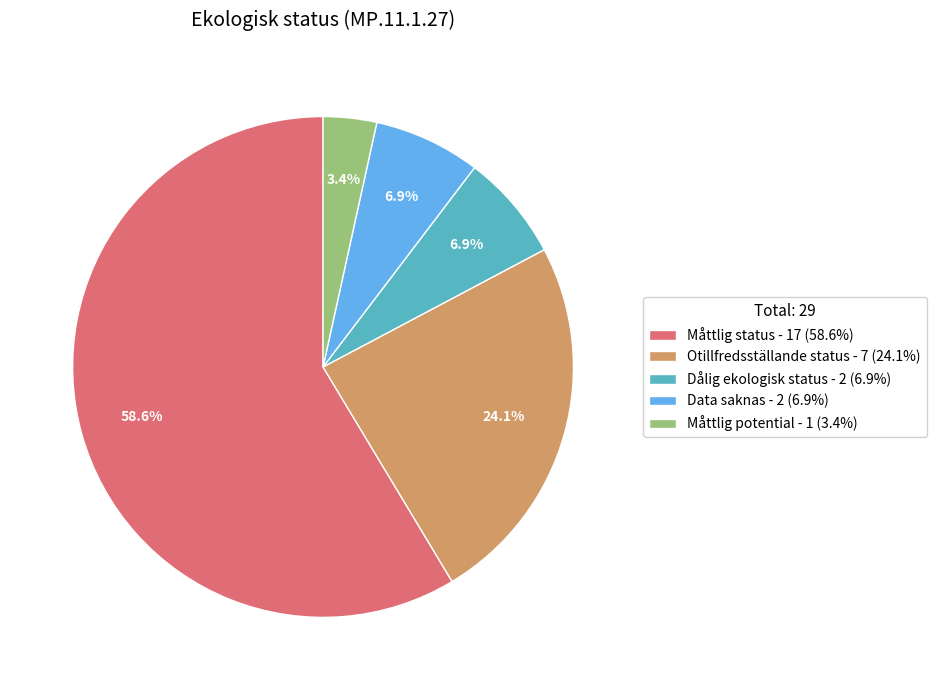

Combined, do Otillfredsställande status - 7 (24.1%) and Måttlig status - 17 (58.6%) account for over 50%?

Yes